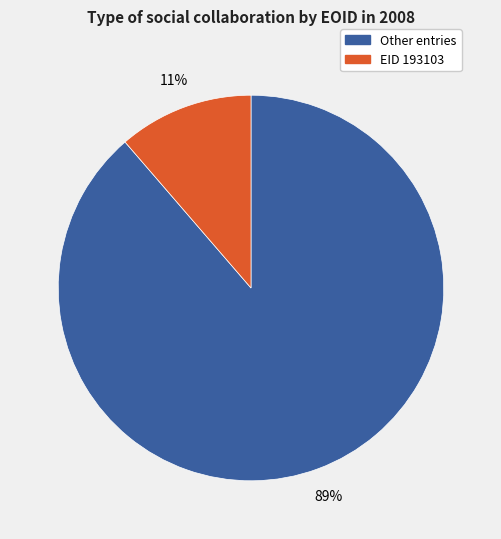

Count the number of slices in the pie.

2